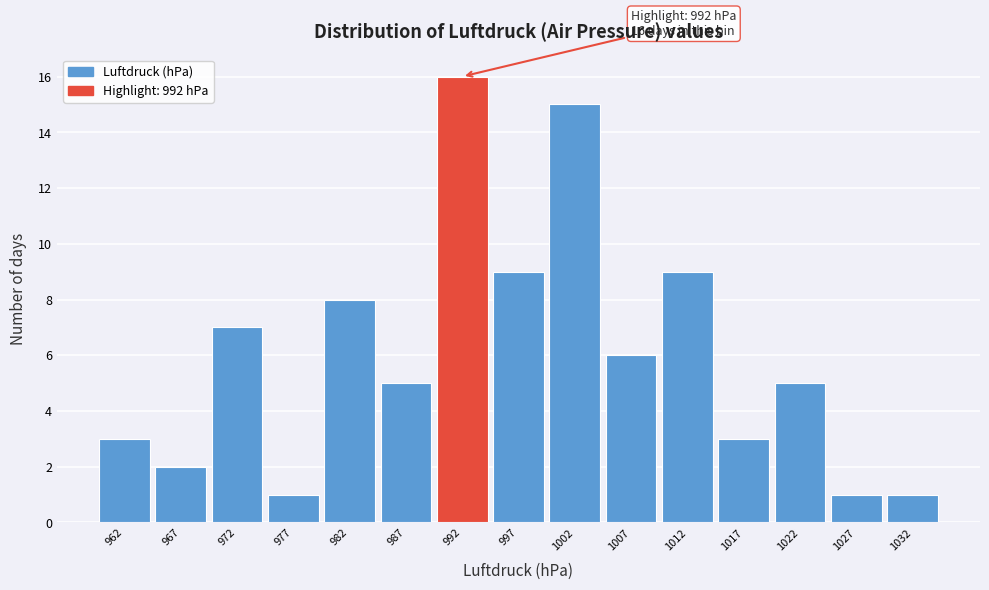

Over which range of the x-axis is the bar tallest?

990 to 995